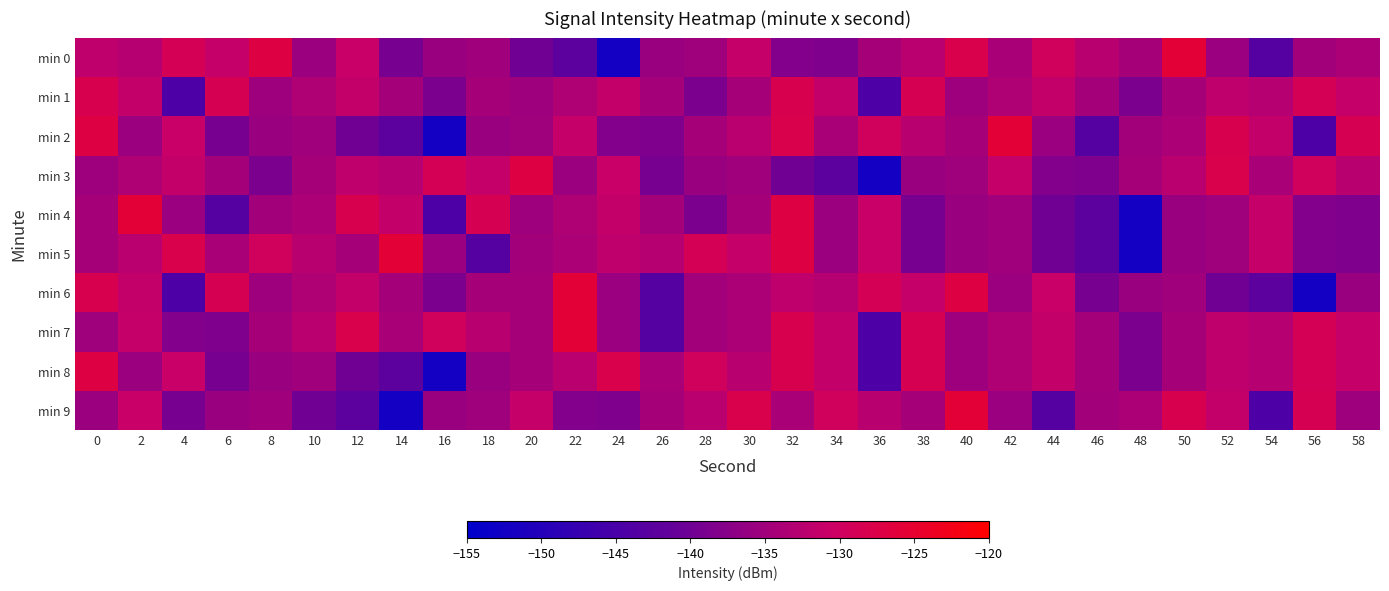

Reading left to right, what are all the values shown in this chart?

min 0: 0=-131.8	2=-132.8	4=-128.8	6=-131.1	8=-126.9	10=-135.5	12=-130.9	14=-139.2	16=-135.8	18=-134.9	20=-139.9	22=-142.4	24=-152.3	26=-135.8	28=-135.1	30=-131.2	32=-138.0	34=-138.6	36=-134.4	38=-132.3	40=-127.9	42=-134.0	44=-129.6	46=-132.5	48=-134.4	50=-125.7	52=-135.7	54=-143.3	56=-134.9	58=-133.9
min 1: 0=-128.2	2=-131.5	4=-144.4	6=-128.5	8=-135.3	10=-133.5	12=-131.4	14=-134.5	16=-138.8	18=-134.4	20=-135.3	22=-133.5	24=-131.4	26=-134.5	28=-138.8	30=-134.4	32=-128.2	34=-131.5	36=-144.4	38=-128.5	40=-135.3	42=-133.5	44=-131.4	46=-134.5	48=-138.8	50=-134.4	52=-131.8	54=-132.8	56=-128.8	58=-131.1
min 2: 0=-126.9	2=-135.5	4=-130.9	6=-139.2	8=-135.8	10=-134.9	12=-139.9	14=-142.4	16=-152.3	18=-135.8	20=-135.1	22=-131.2	24=-138.0	26=-138.6	28=-134.4	30=-132.3	32=-127.9	34=-134.0	36=-129.6	38=-132.5	40=-134.4	42=-125.7	44=-135.7	46=-143.3	48=-134.9	50=-133.9	52=-128.2	54=-131.5	56=-144.4	58=-128.5
min 3: 0=-135.3	2=-133.5	4=-131.4	6=-134.5	8=-138.8	10=-134.4	12=-131.8	14=-132.8	16=-128.8	18=-131.1	20=-126.9	22=-135.5	24=-130.9	26=-139.2	28=-135.8	30=-134.9	32=-139.9	34=-142.4	36=-152.3	38=-135.8	40=-135.1	42=-131.2	44=-138.0	46=-138.6	48=-134.4	50=-132.3	52=-127.9	54=-134.0	56=-129.6	58=-132.5
min 4: 0=-134.4	2=-125.7	4=-135.7	6=-143.3	8=-134.9	10=-133.9	12=-128.2	14=-131.5	16=-144.4	18=-128.5	20=-135.3	22=-133.5	24=-131.4	26=-134.5	28=-138.8	30=-134.4	32=-126.9	34=-135.5	36=-130.9	38=-139.2	40=-135.8	42=-134.9	44=-139.9	46=-142.4	48=-152.3	50=-135.8	52=-135.1	54=-131.2	56=-138.0	58=-138.6
min 5: 0=-134.4	2=-132.3	4=-127.9	6=-134.0	8=-129.6	10=-132.5	12=-134.4	14=-125.7	16=-135.7	18=-143.3	20=-134.9	22=-133.9	24=-131.8	26=-132.8	28=-128.8	30=-131.1	32=-126.9	34=-135.5	36=-130.9	38=-139.2	40=-135.8	42=-134.9	44=-139.9	46=-142.4	48=-152.3	50=-135.8	52=-135.1	54=-131.2	56=-138.0	58=-138.6
min 6: 0=-128.2	2=-131.5	4=-144.4	6=-128.5	8=-135.3	10=-133.5	12=-131.4	14=-134.5	16=-138.8	18=-134.4	20=-134.4	22=-125.7	24=-135.7	26=-143.3	28=-134.9	30=-133.9	32=-131.8	34=-132.8	36=-128.8	38=-131.1	40=-126.9	42=-135.5	44=-130.9	46=-139.2	48=-135.8	50=-134.9	52=-139.9	54=-142.4	56=-152.3	58=-135.8
min 7: 0=-135.1	2=-131.2	4=-138.0	6=-138.6	8=-134.4	10=-132.3	12=-127.9	14=-134.0	16=-129.6	18=-132.5	20=-134.4	22=-125.7	24=-135.7	26=-143.3	28=-134.9	30=-133.9	32=-128.2	34=-131.5	36=-144.4	38=-128.5	40=-135.3	42=-133.5	44=-131.4	46=-134.5	48=-138.8	50=-134.4	52=-131.8	54=-132.8	56=-128.8	58=-131.1
min 8: 0=-126.9	2=-135.5	4=-130.9	6=-139.2	8=-135.8	10=-134.9	12=-139.9	14=-142.4	16=-152.3	18=-135.8	20=-134.4	22=-132.3	24=-127.9	26=-134.0	28=-129.6	30=-132.5	32=-128.2	34=-131.5	36=-144.4	38=-128.5	40=-135.3	42=-133.5	44=-131.4	46=-134.5	48=-138.8	50=-134.4	52=-131.8	54=-132.8	56=-128.8	58=-131.1
min 9: 0=-135.5	2=-130.9	4=-139.2	6=-135.8	8=-134.9	10=-139.9	12=-142.4	14=-152.3	16=-135.8	18=-135.1	20=-131.2	22=-138.0	24=-138.6	26=-134.4	28=-132.3	30=-127.9	32=-134.0	34=-129.6	36=-132.5	38=-134.4	40=-125.7	42=-135.7	44=-143.3	46=-134.9	48=-133.9	50=-128.2	52=-131.5	54=-144.4	56=-128.5	58=-135.3